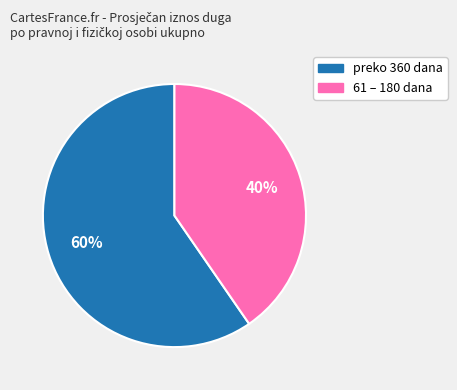

To the nearest percent, what is the average slice percentage?

50%